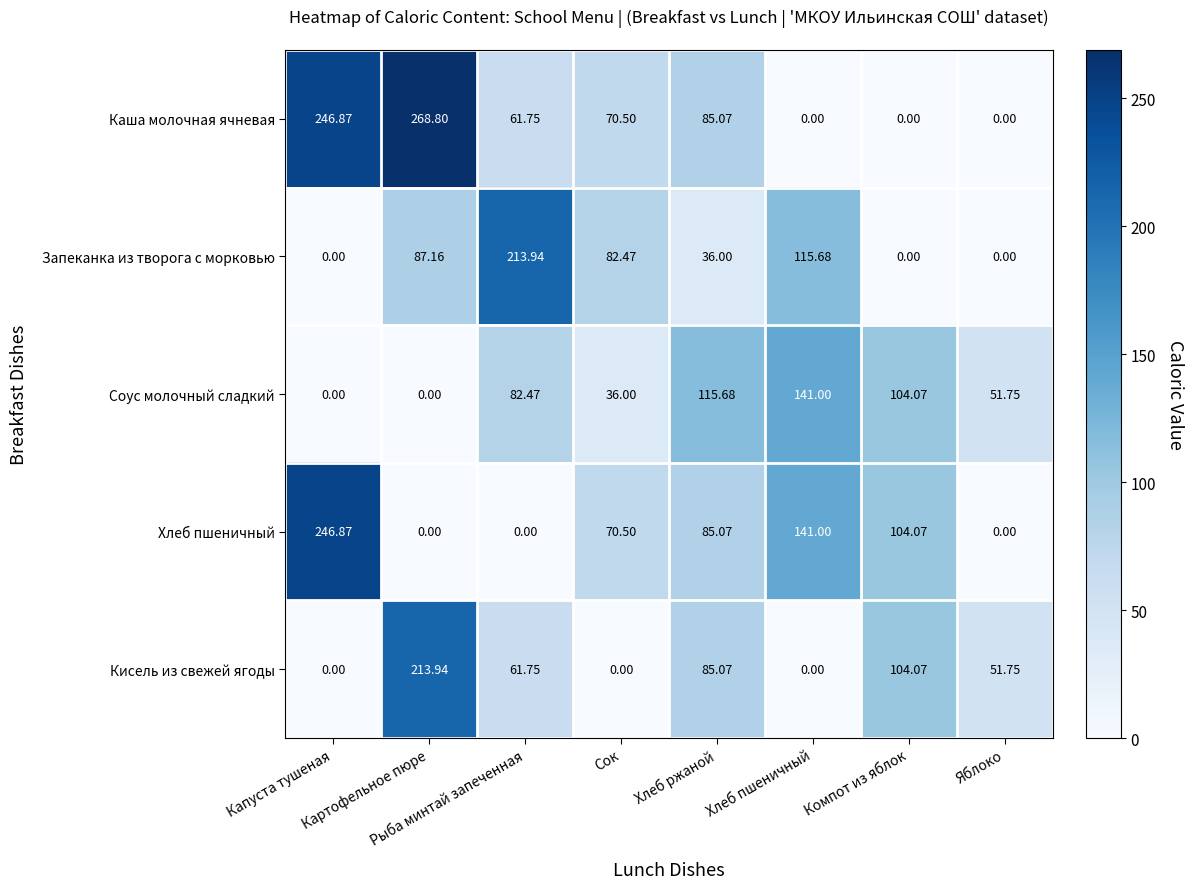

How many values in the Кисель из свежей ягоды series exceed 61?

4